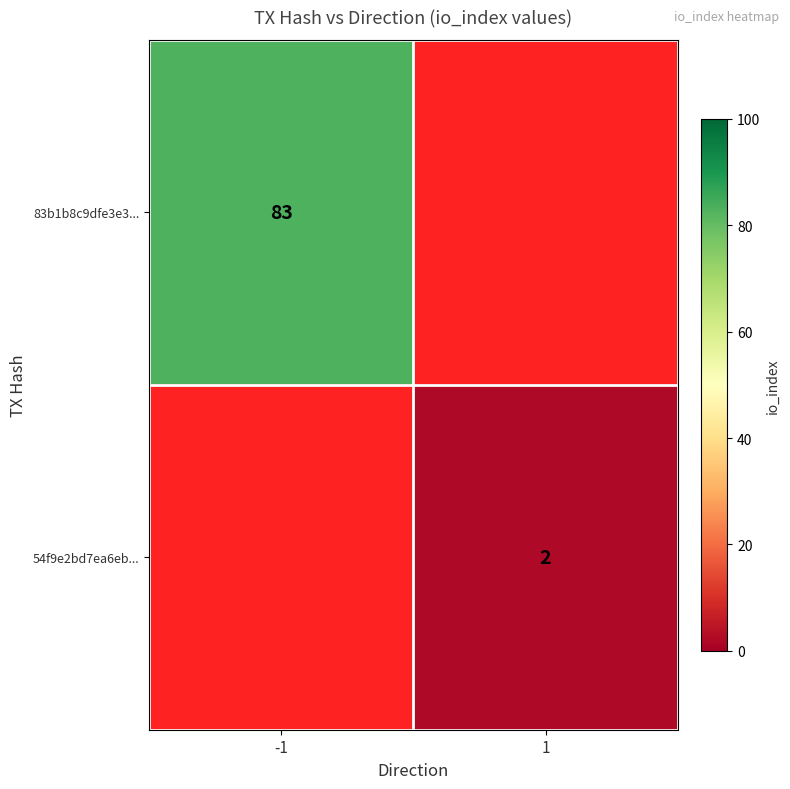

Which label corresponds to the largest value in the chart?

-1